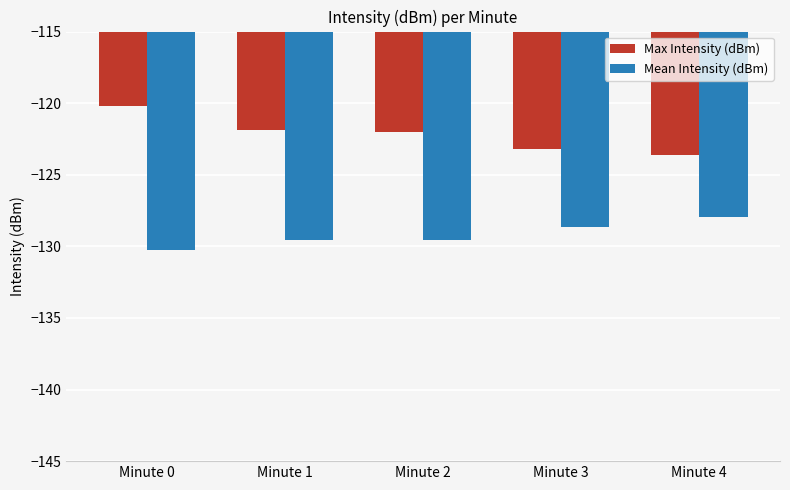

What is the highest value of the Mean Intensity (dBm) series?

-128.0